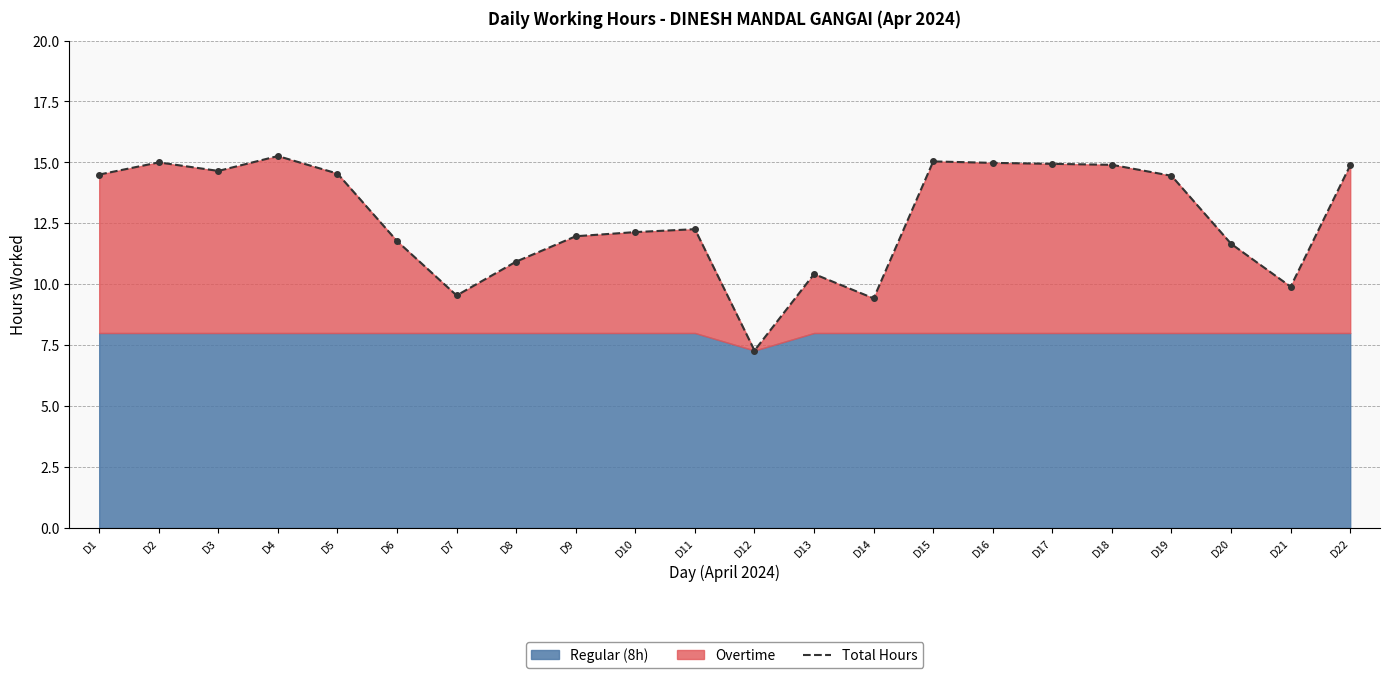

What is the difference between the maximum and minimum values?

8.0